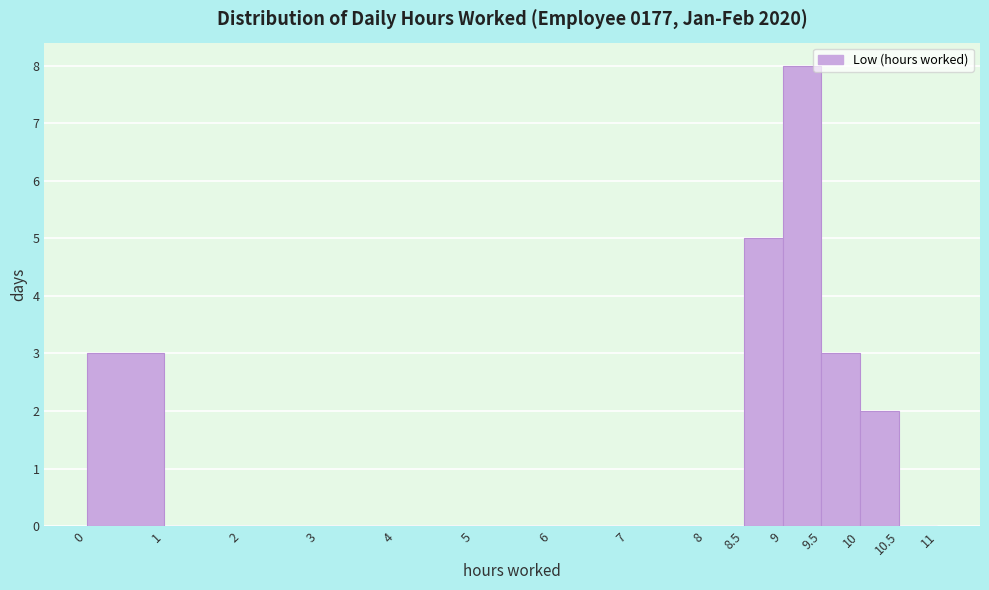

Reading left to right, list every bar in this chart as the range it spans on the x-axis followed by its height. The values are not printed on the chart, so give them approximately, as read against the axis.

0 to 1: 3
1 to 2: 0
2 to 3: 0
3 to 4: 0
4 to 5: 0
5 to 6: 0
6 to 7: 0
7 to 8: 0
8 to 8.5: 0
8.5 to 9: 5
9 to 9.5: 8
9.5 to 10: 3
10 to 10.5: 2
10.5 to 11: 0